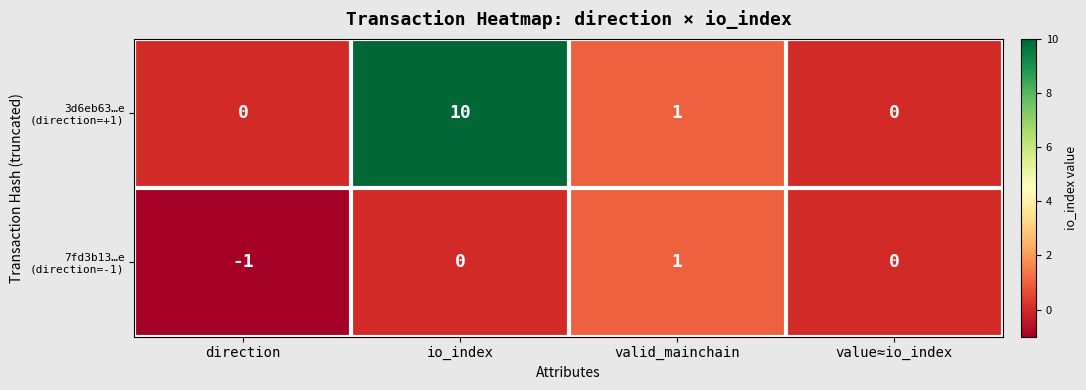

What is the difference between the 3d6eb63…e (direction=+1) values at valid_mainchain and value≈io_index?

1